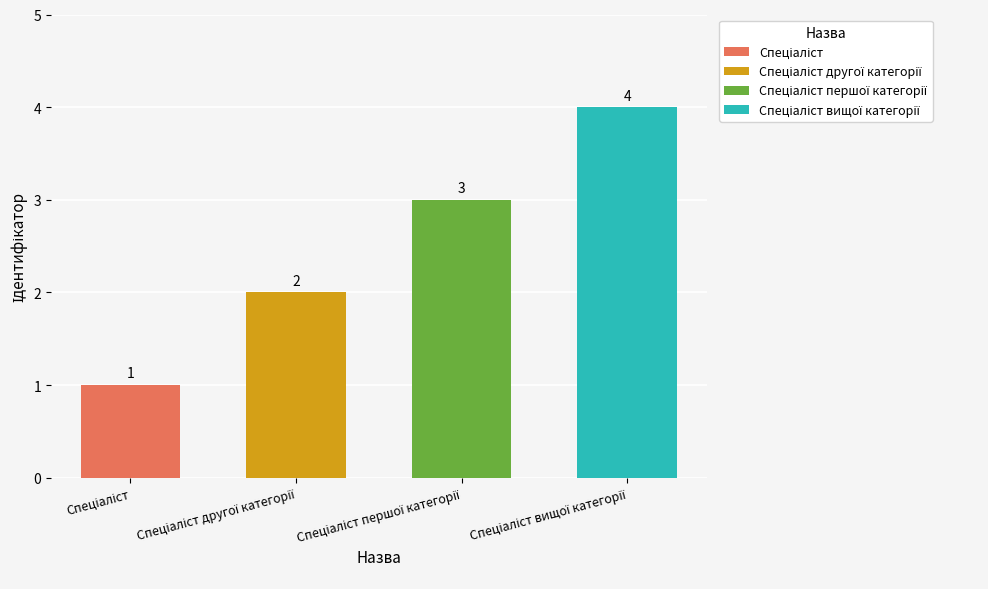

How many values are between 2 and 4?

3